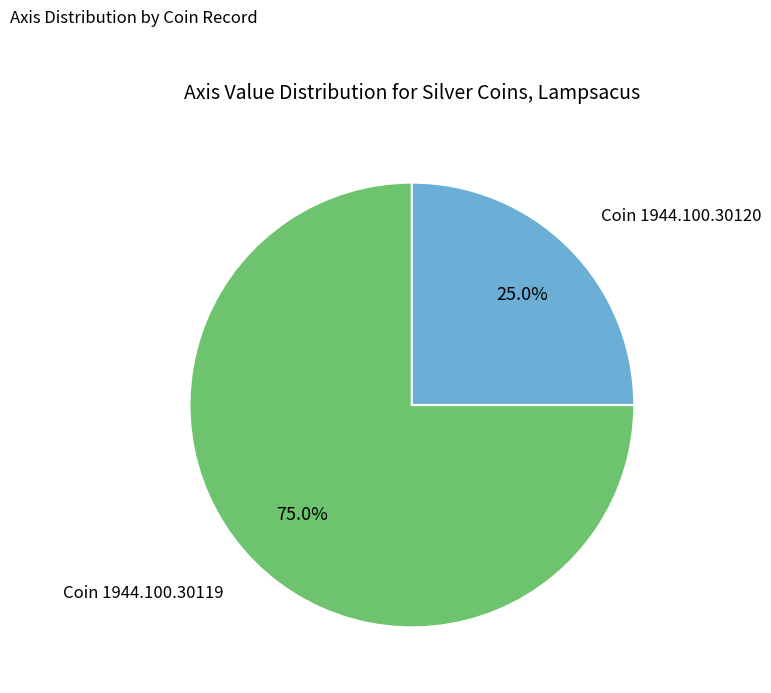

How many slices are in this pie chart?

2